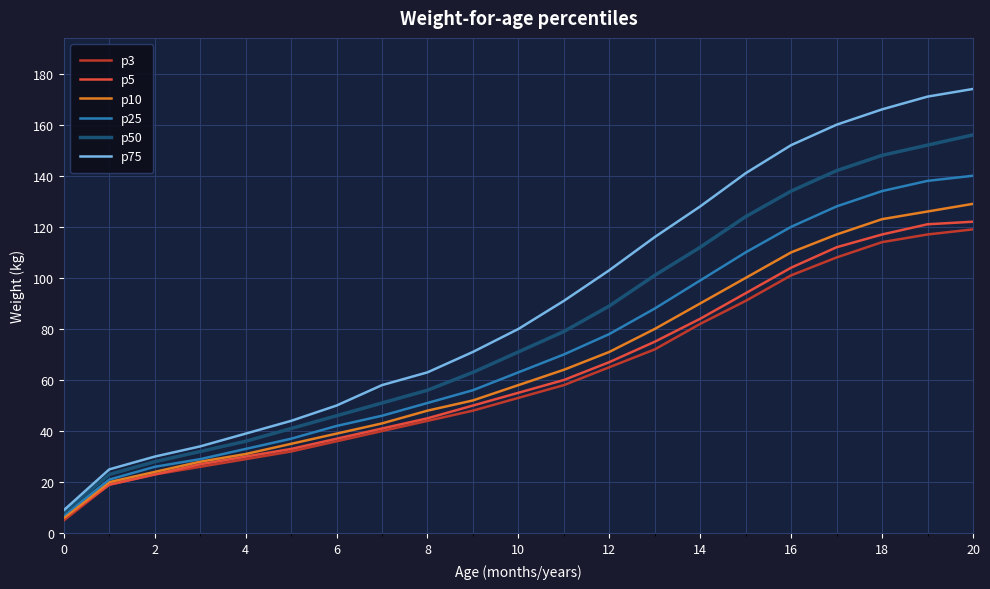

Reading left to right, extract all data points from this chart.

p3: 5	19	23	26	29	32	36	40	44	48	53	58	65	72	82	91	101	108	114	117	119
p5: 6	19	23	27	30	33	37	41	45	50	55	60	67	75	84	94	104	112	117	121	122
p10: 6	20	24	28	31	35	39	43	48	52	58	64	71	80	90	100	110	117	123	126	129
p25: 7	21	26	29	33	37	42	46	51	56	63	70	78	88	99	110	120	128	134	138	140
p50: 8	23	28	32	36	41	46	51	56	63	71	79	89	101	112	124	134	142	148	152	156
p75: 9	25	30	34	39	44	50	58	63	71	80	91	103	116	128	141	152	160	166	171	174